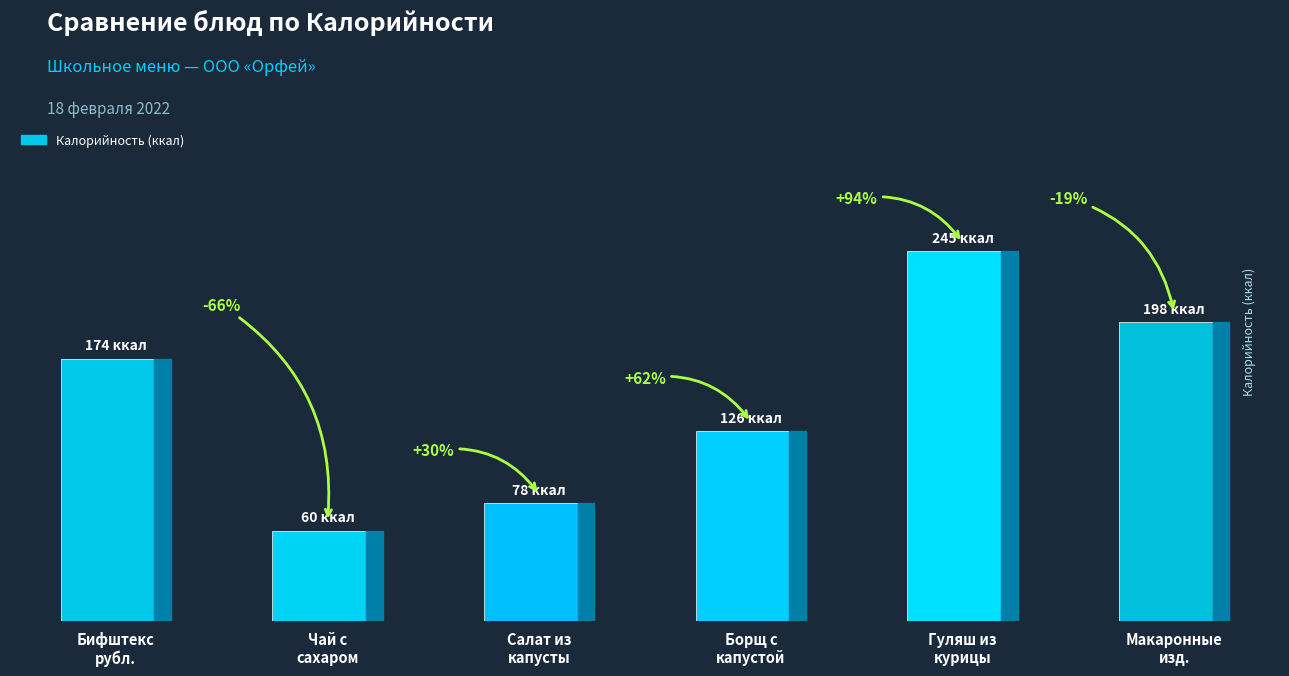

Are the bars horizontal?

No